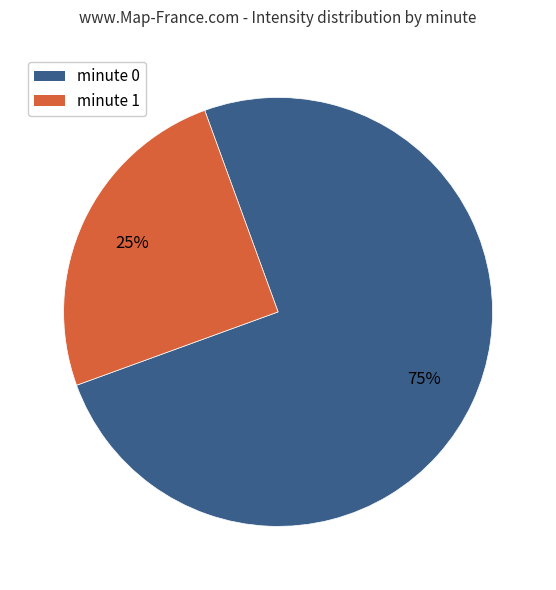

To the nearest percent, what is the difference between the largest and smallest slice percentages?

50%